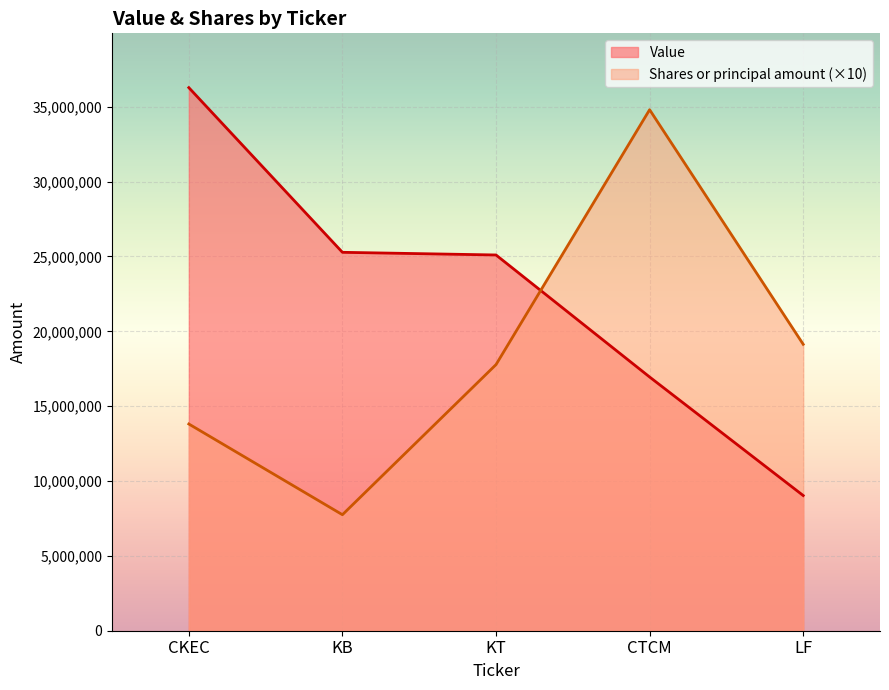

What is the average value of the Shares or principal amount series?

18654610